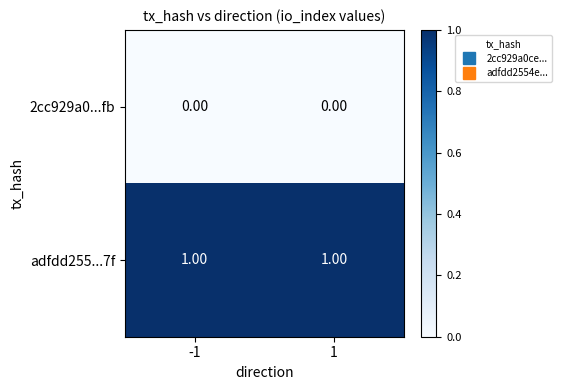

Is the value of adfdd255...7f at 1 greater than the value of 2cc929a0...fb at 1?

Yes